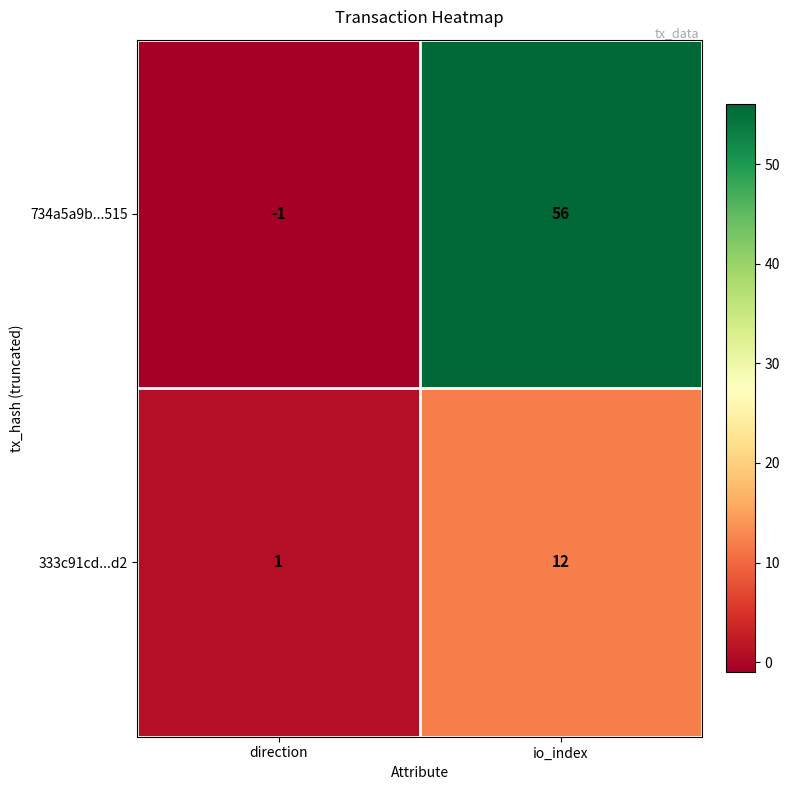

How many categories are shown in the chart?

2